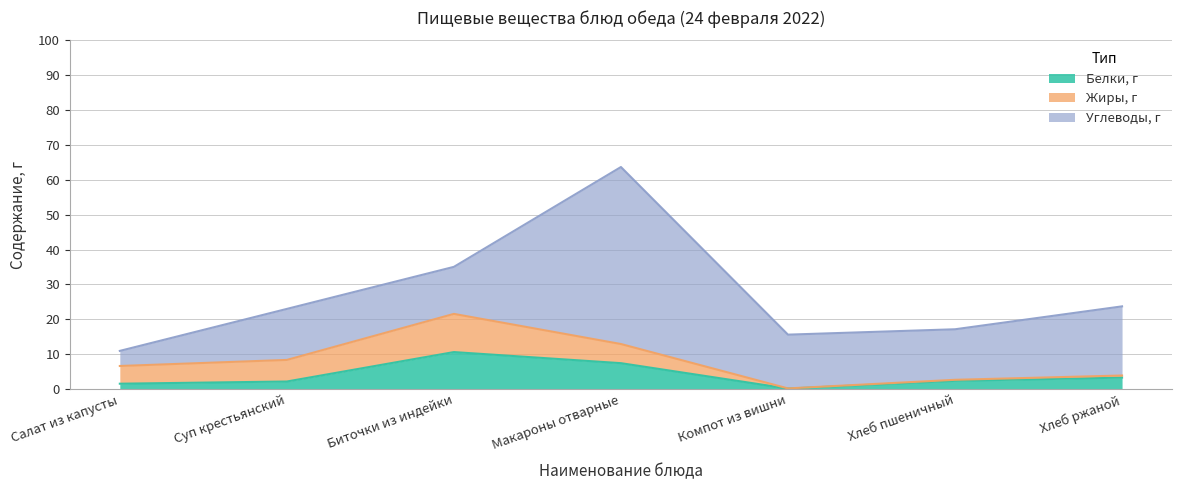

At which label does Белки, г reach its peak?

Биточки из индейки